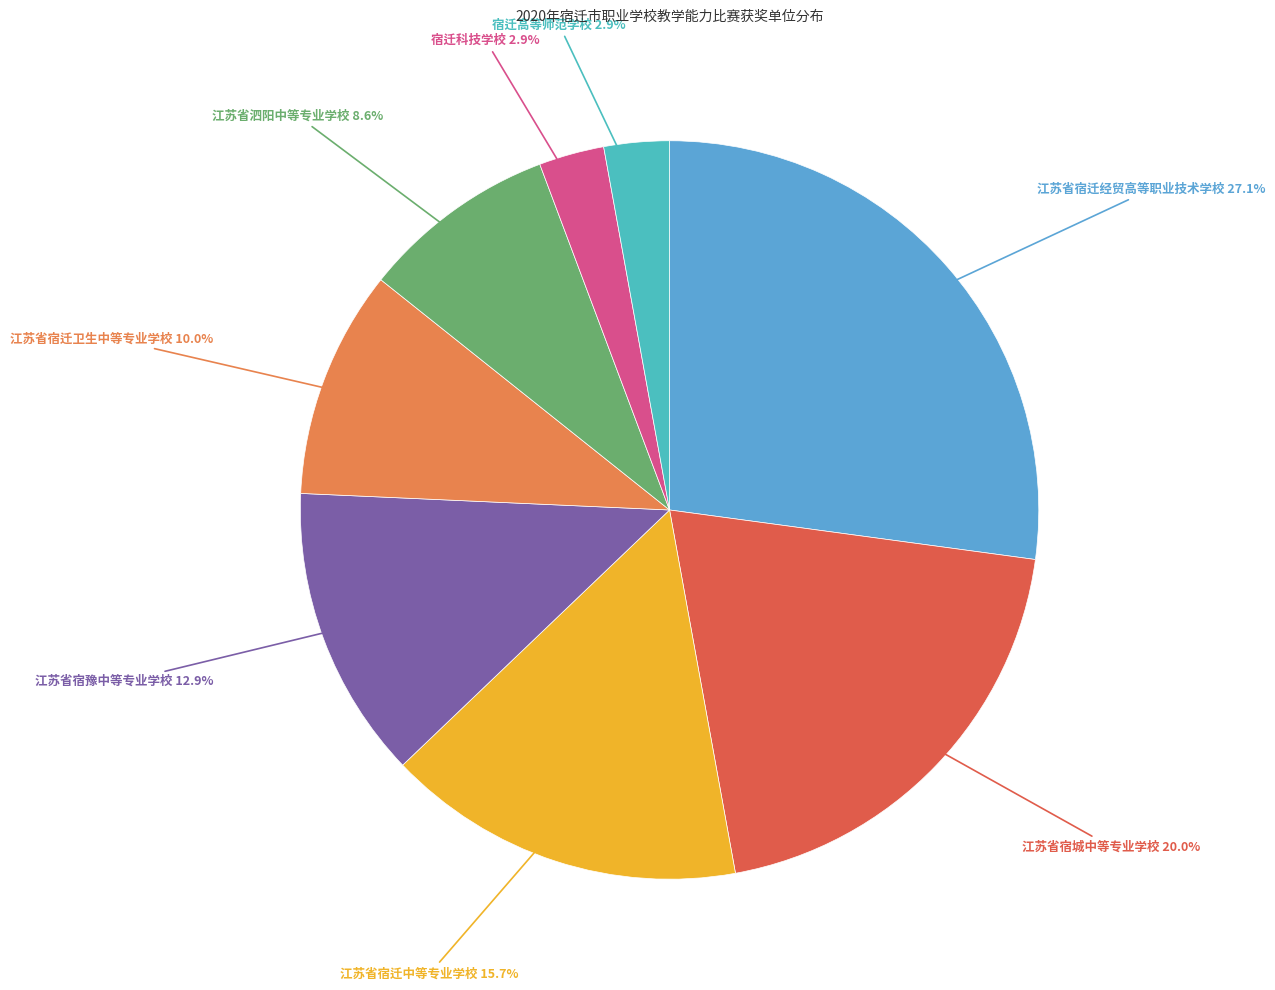

True or false: 宿迁高等师范学校 accounts for 3% of the total.

True